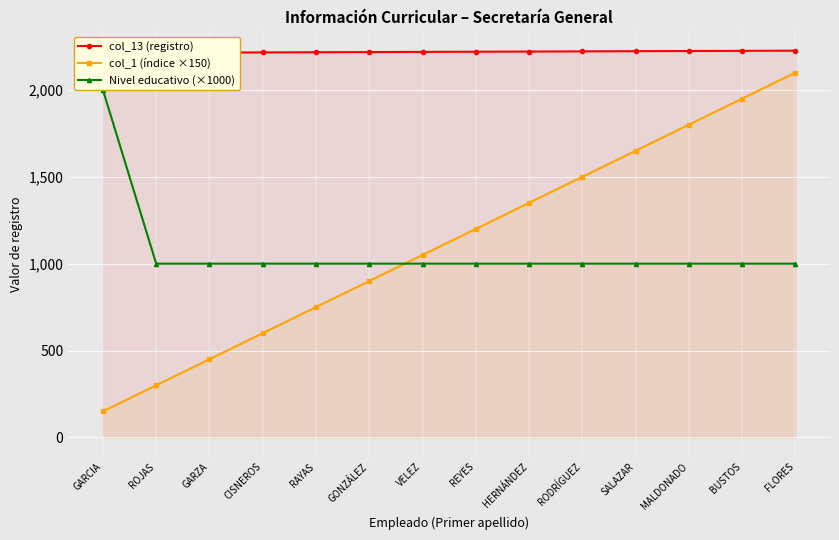

List the series in order of their peak value, lowest first.

Nivel educativo (×1000), col_1 (índice ×150), col_13 (registro)